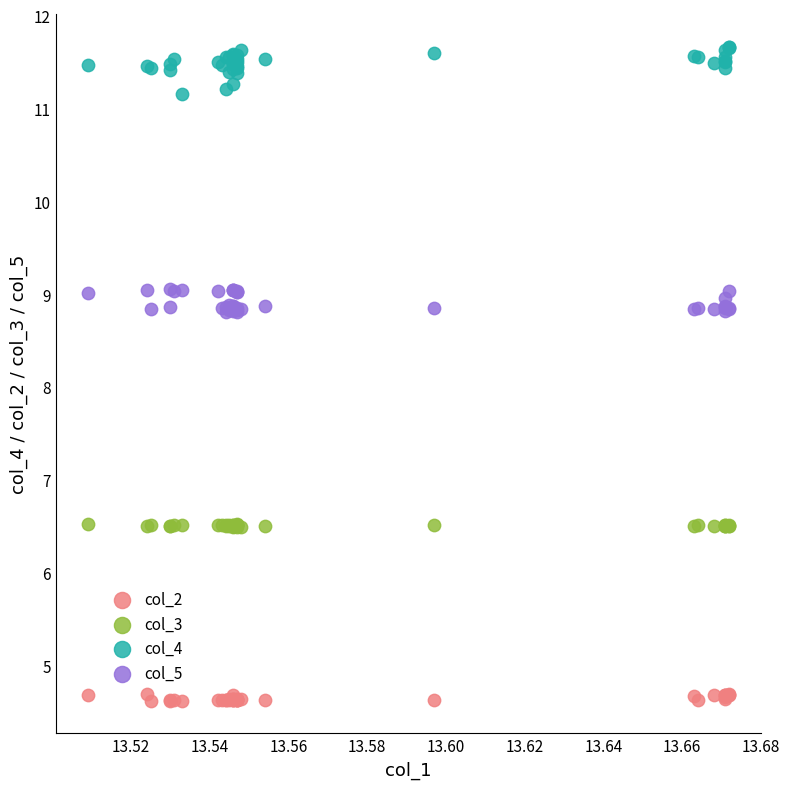

Which series reaches the maximum Y coordinate?

col_4